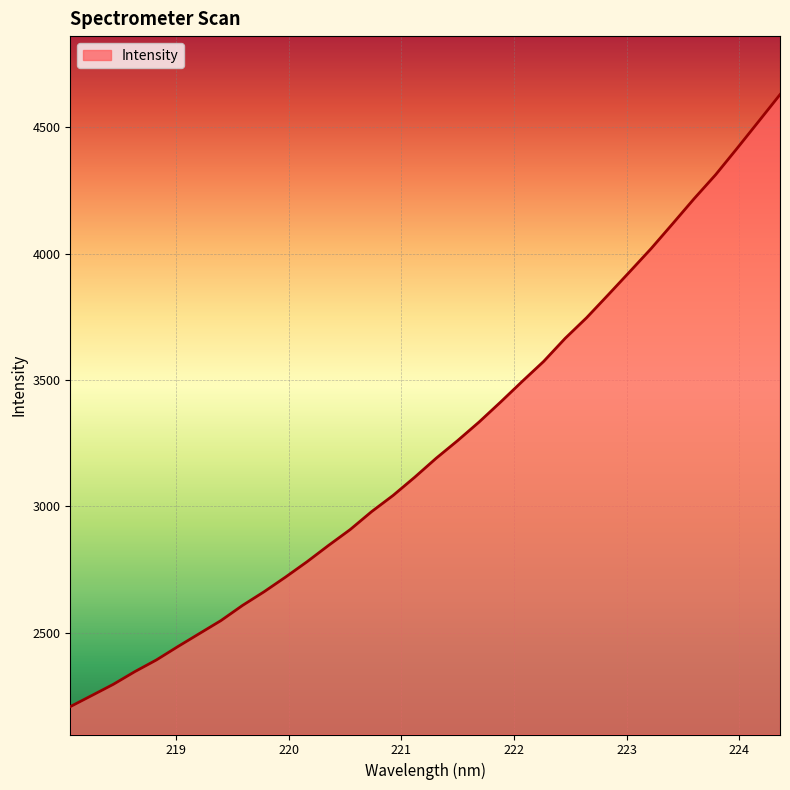

What is the difference between the maximum and minimum values?

2422.1